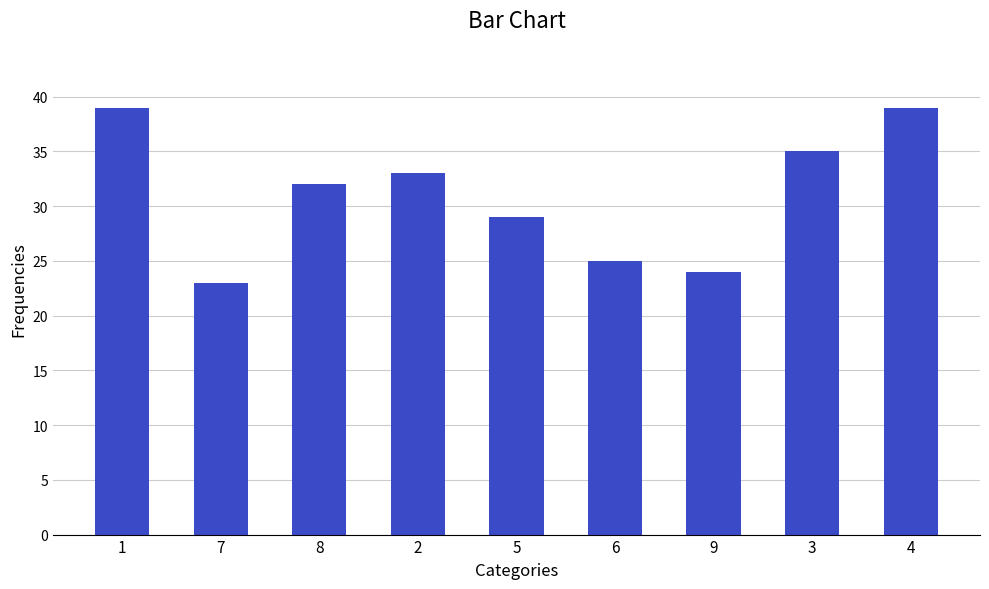

Approximately how many times larger is the value at 4 compared to 1?

1.0